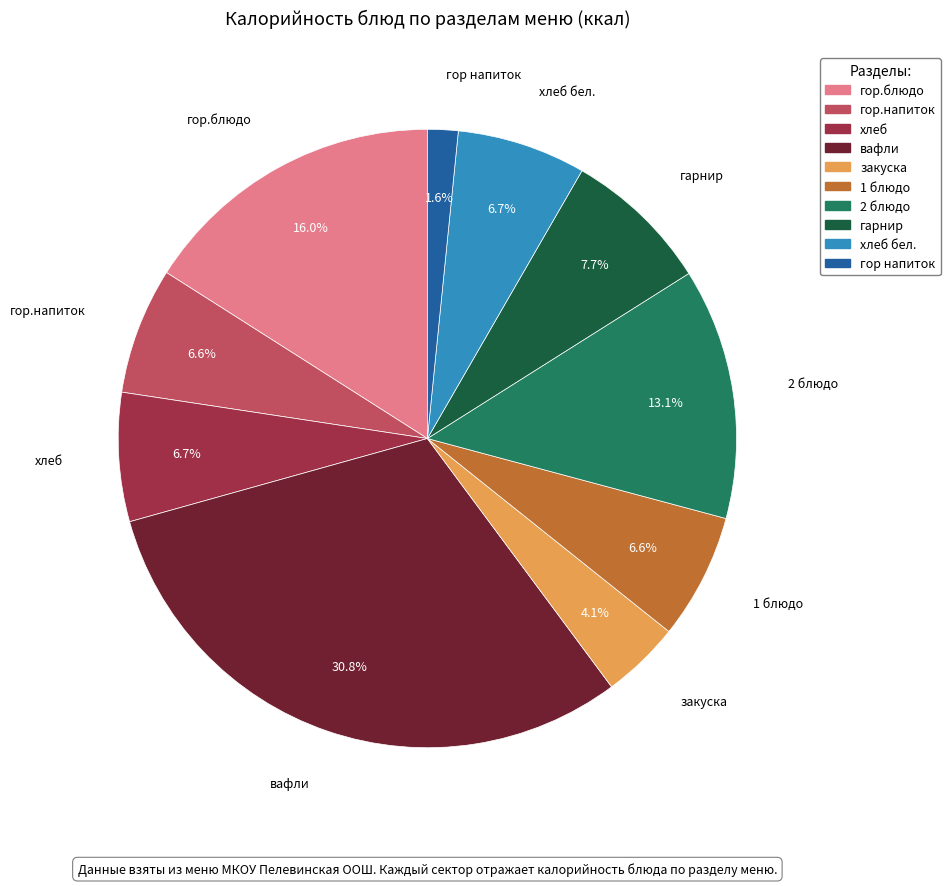

Is there a majority slice in this chart?

No